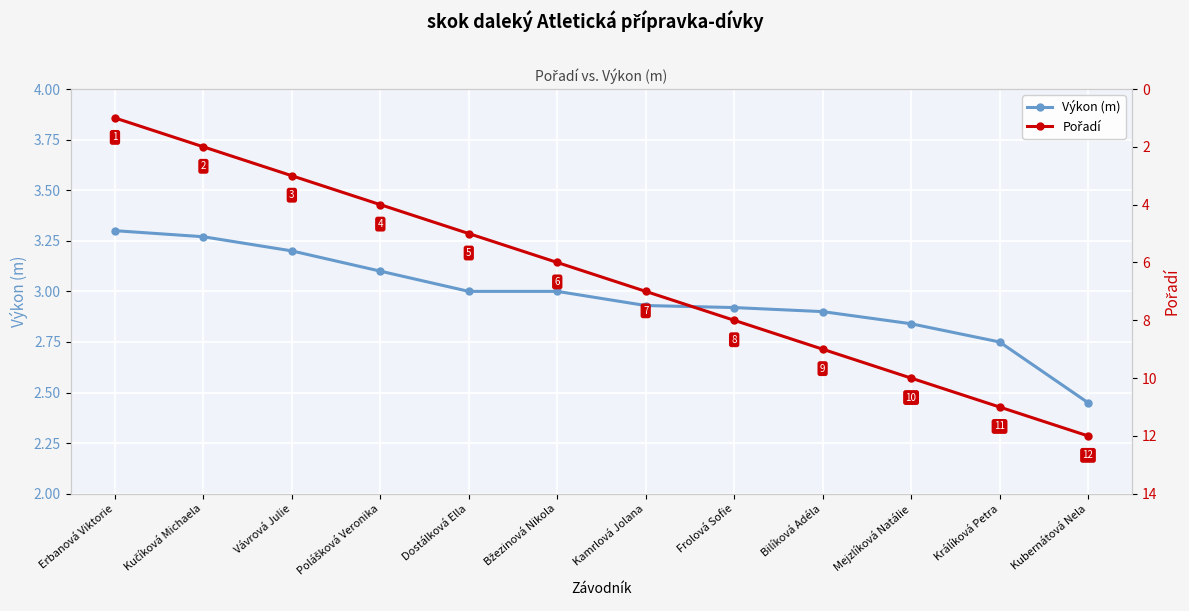

How many distinct data groups are displayed?

2